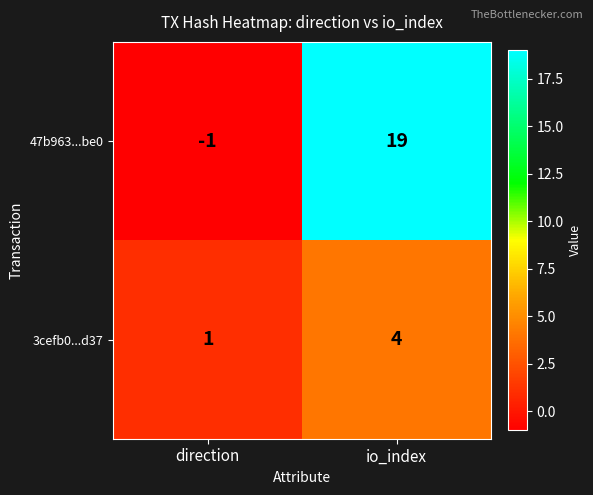

How many categories are shown in the chart?

2